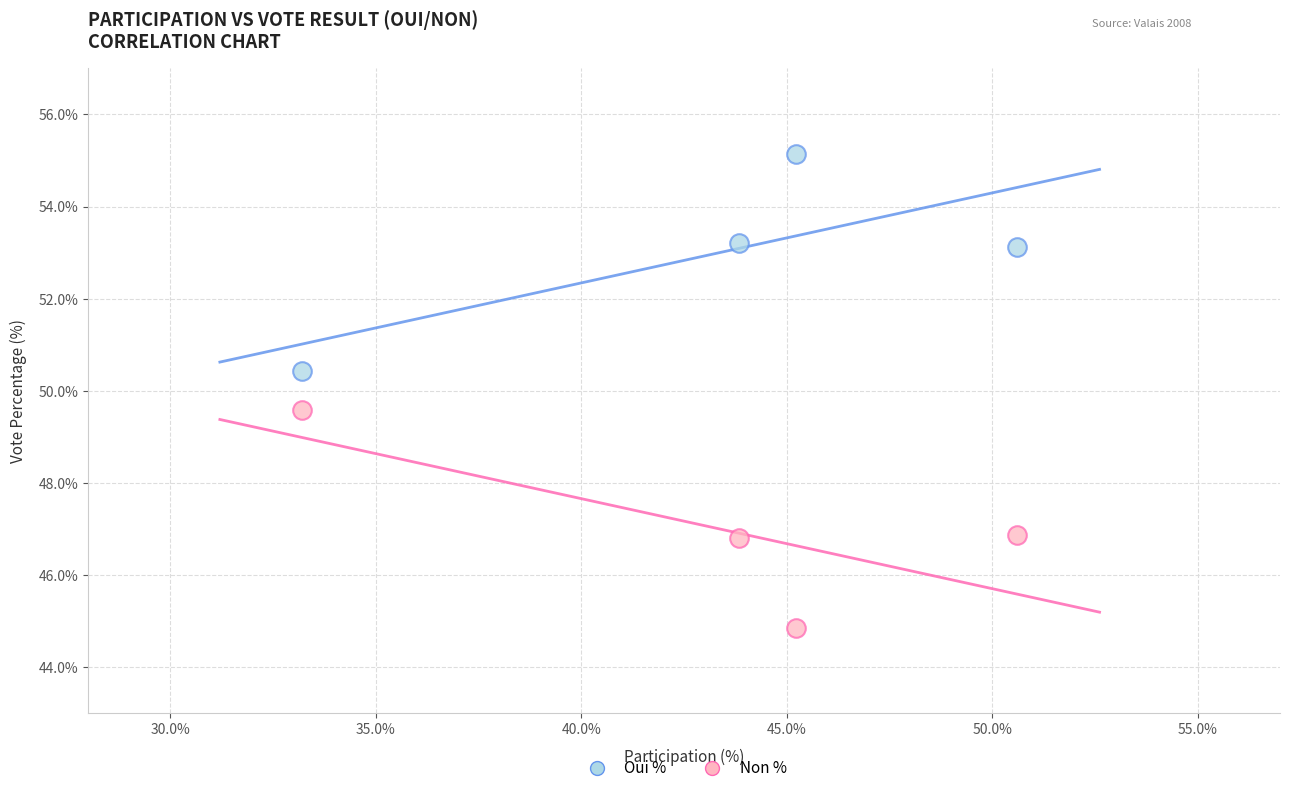

What is the X range (max minus min) for the scatter plot?

17.4